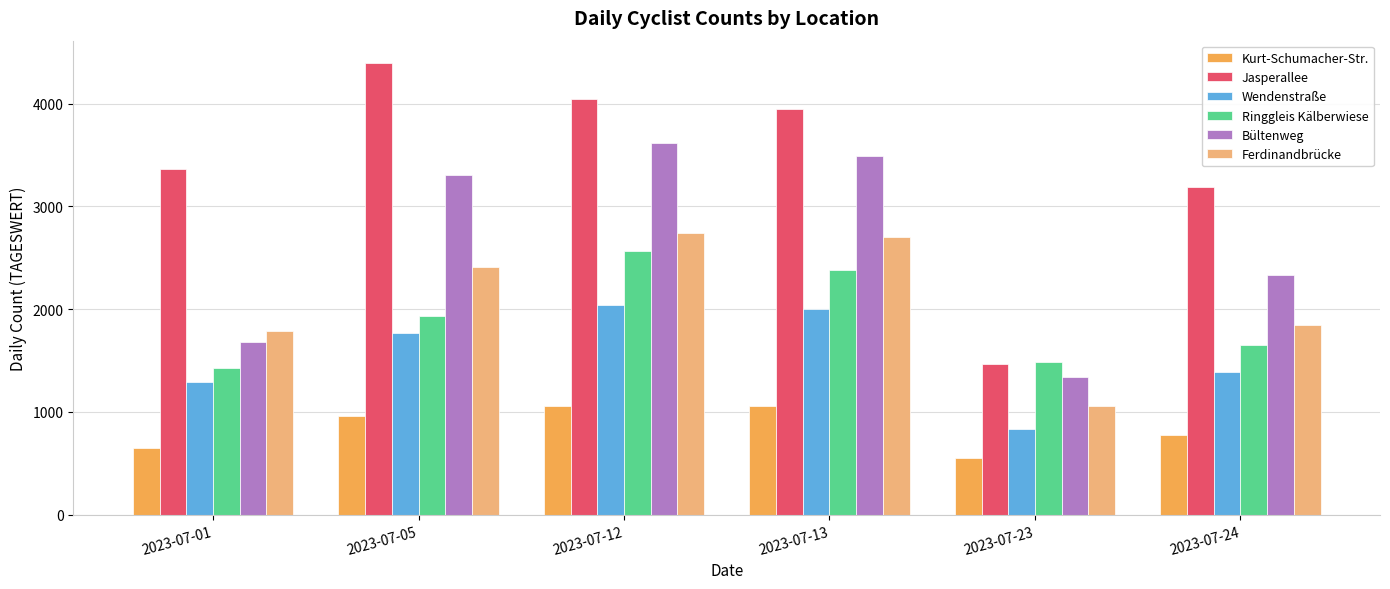

True or false: Bültenweg has a value of 1417 at 2023-07-13.

False